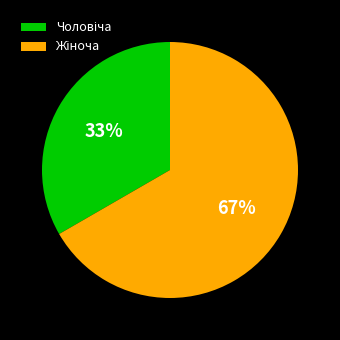

To the nearest percent, what is the average slice percentage?

50%